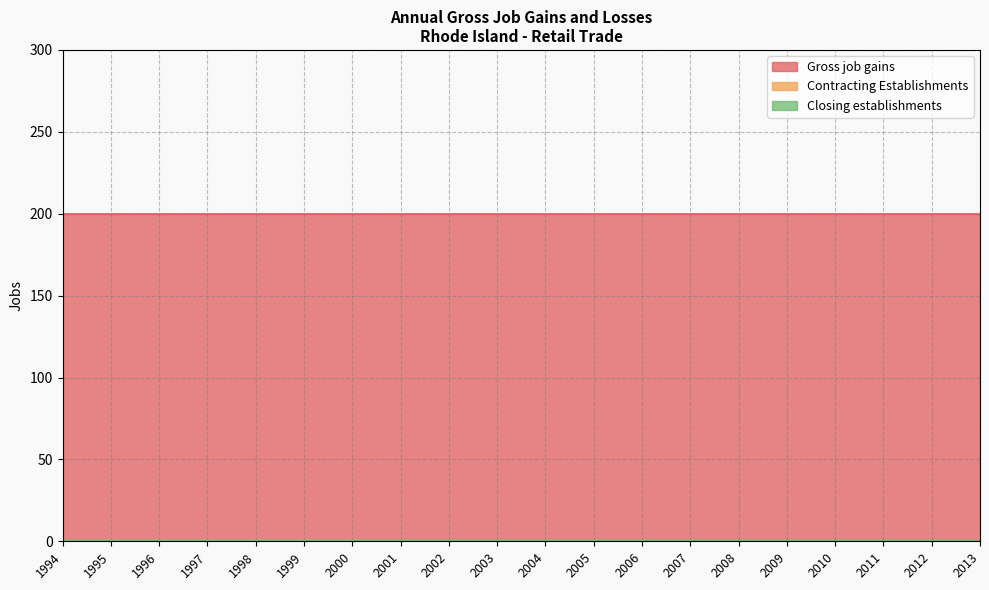

The value of Contracting Establishments at 1997 is 0. True or false?

True